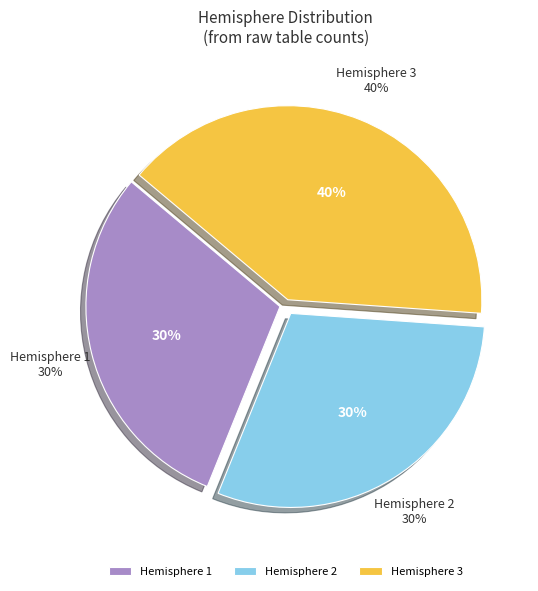

Is there any slice that represents more than half of the pie?

No